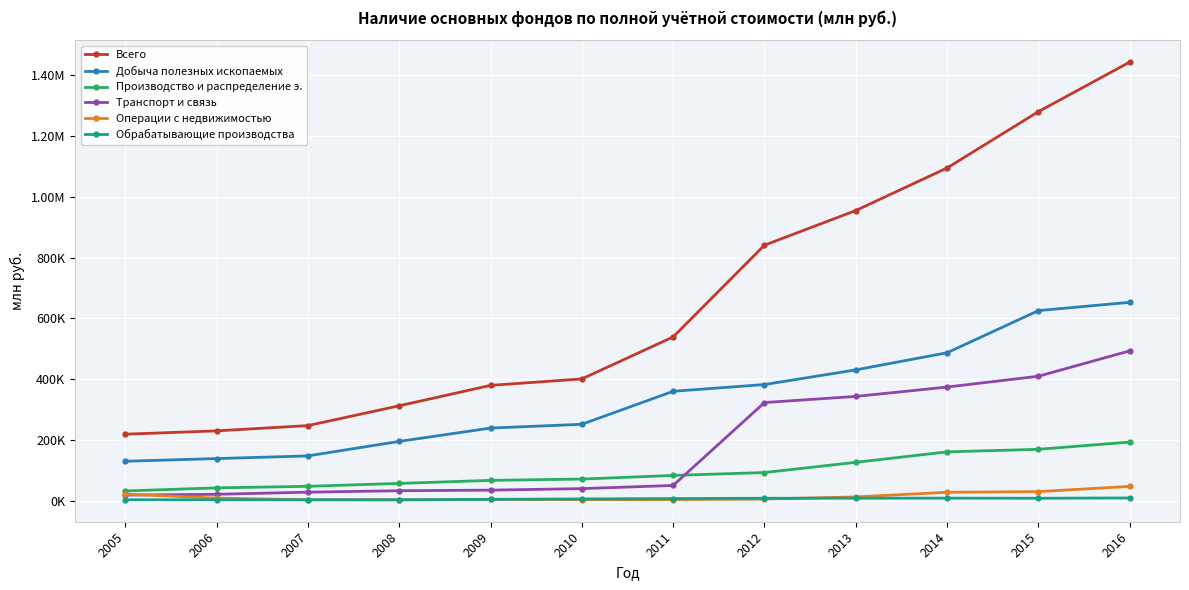

Reading right to left, what are all the values shown in this chart?

Всего: 2016=1442425.2	2015=1279562.9	2014=1094483.5	2013=954483.7	2012=840588.1	2011=539068.7	2010=401011.0	2009=379865.9	2008=312759.7	2007=247636.7	2006=230294.3	2005=219392.7
Добыча полезных ископаемых: 2016=652841.9	2015=625614.5	2014=487110.8	2013=430759.4	2012=382542.0	2011=360354.7	2010=251956.0	2009=239497.8	2008=195733.9	2007=148048.9	2006=139256.3	2005=130491.1
Производство и распределение э.: 2016=193560.1	2015=169714.1	2014=161323.1	2013=126940.0	2012=93358.6	2011=83941.8	2010=71897.0	2009=67644.9	2008=57627.4	2007=48142.5	2006=42972.9	2005=32813.3
Транспорт и связь: 2016=493314.4	2015=409898.7	2014=374336.3	2013=343540.9	2012=323433.5	2011=50907.6	2010=40512.0	2009=35543.9	2008=33597.1	2007=28815.5	2006=21866.1	2005=19143.0
Операции с недвижимостью: 2016=47862.4	2015=30727.2	2014=28459.0	2013=13314.0	2012=6269.6	2011=4536.1	2010=4378.0	2009=4924.2	2008=3895.0	2007=3657.9	2006=9499.2	2005=22338.4
Обрабатывающие производства: 2016=9798.5	2015=8895.1	2014=9205.1	2013=9078.2	2012=8801.2	2011=7753.8	2010=6562.0	2009=5358.2	2008=3639.9	2007=4000.0	2006=3909.4	2005=3948.7